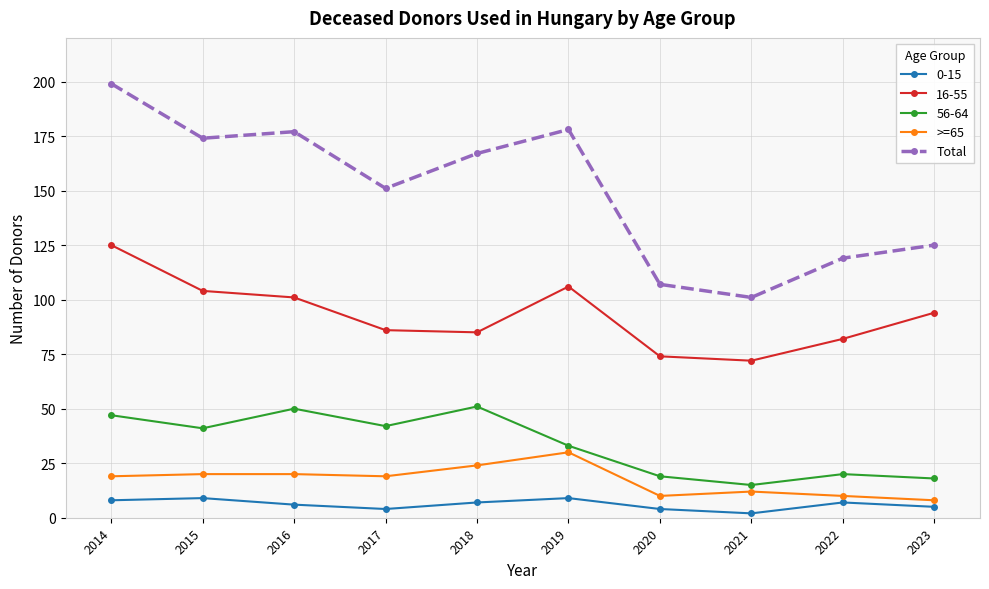

List the series in order of their peak value, highest first.

Total, 16-55, 56-64, >=65, 0-15